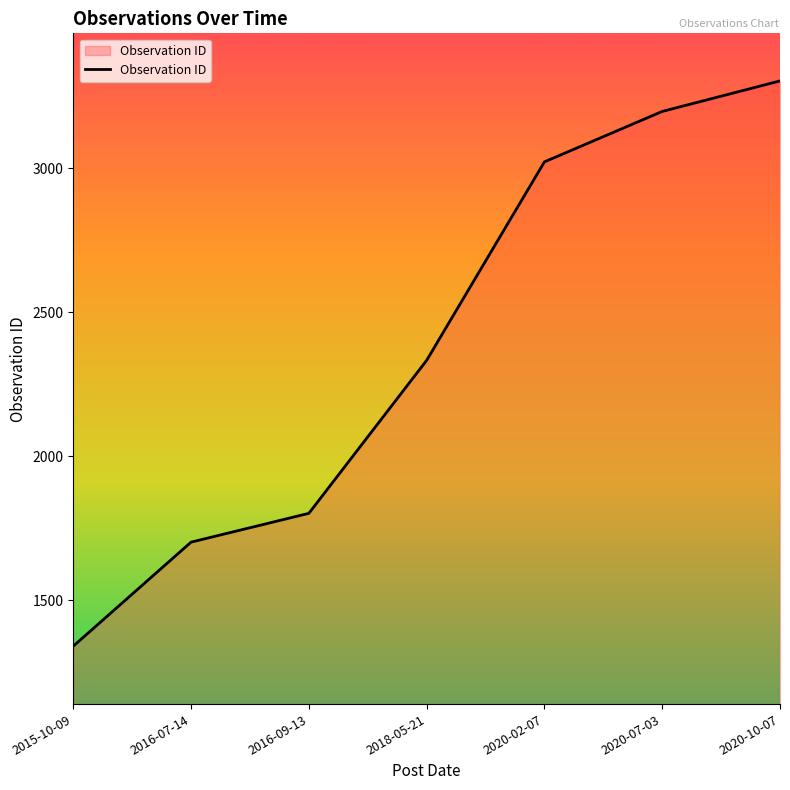

Which has a higher value, 2018-05-21 or 2020-02-07?

2020-02-07